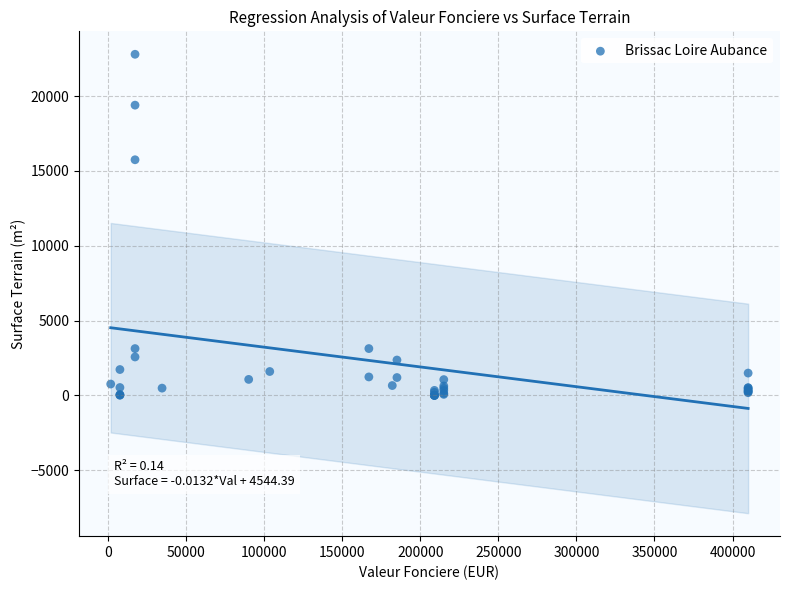

What Y value in the scatter plot is closest to 11401?

15750